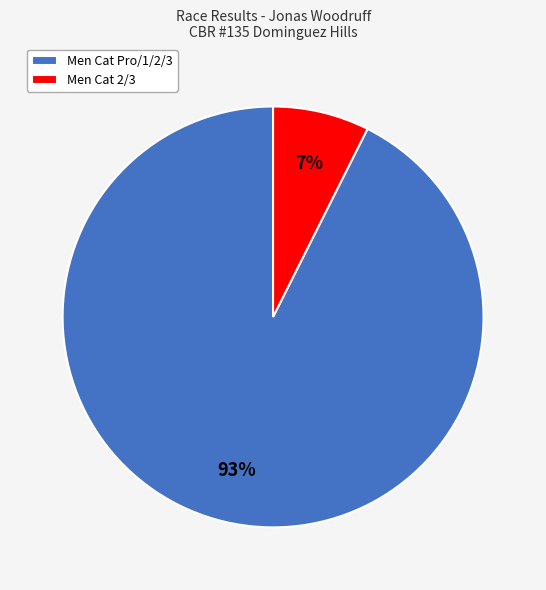

How many slices are in this pie chart?

2